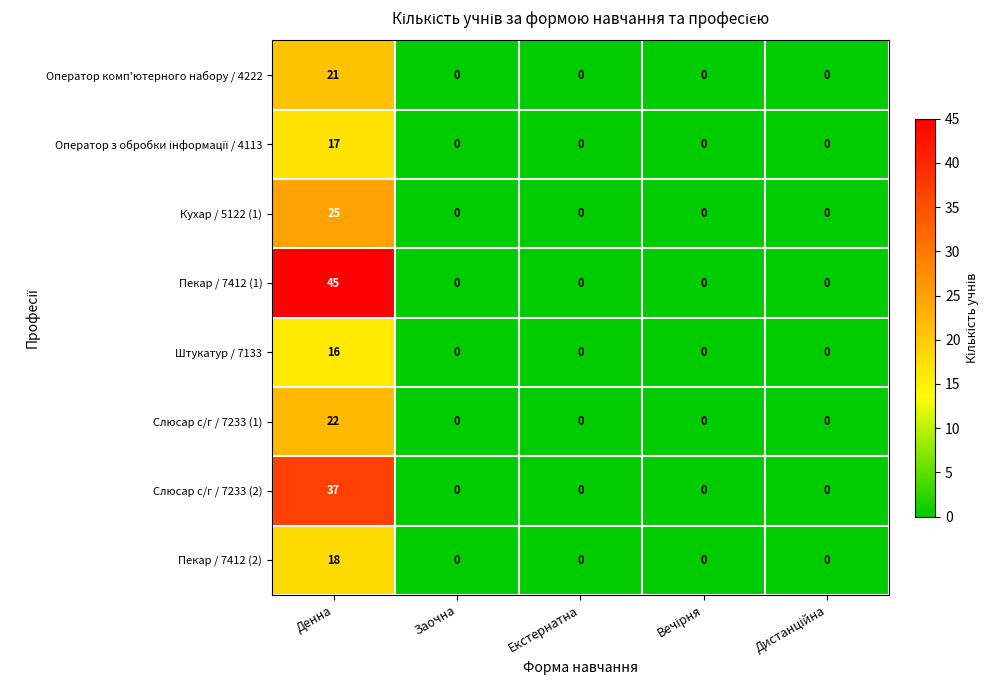

How many distinct data groups are displayed?

8